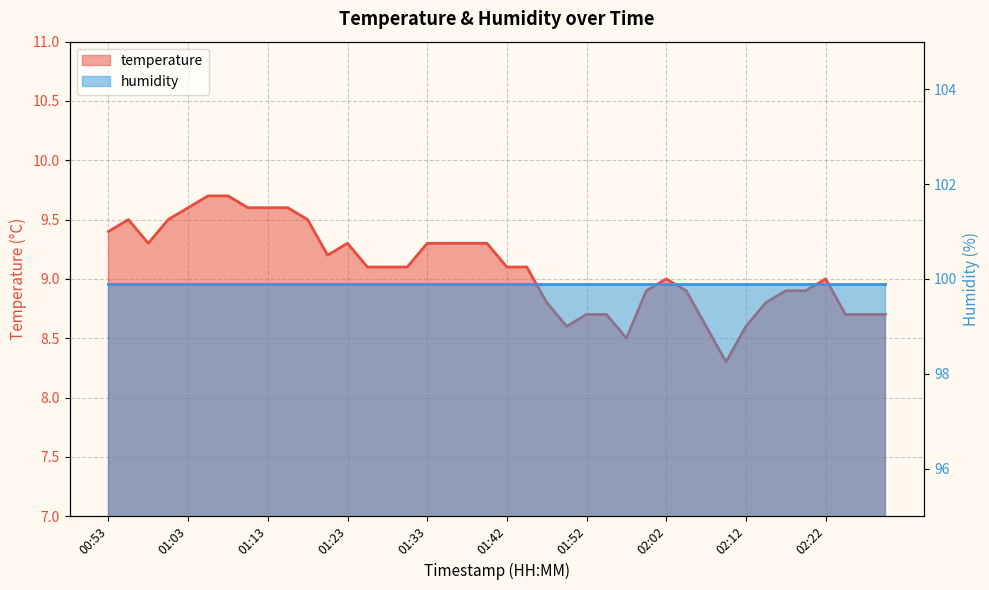

What is the label of the 36th point from the right?

01:03